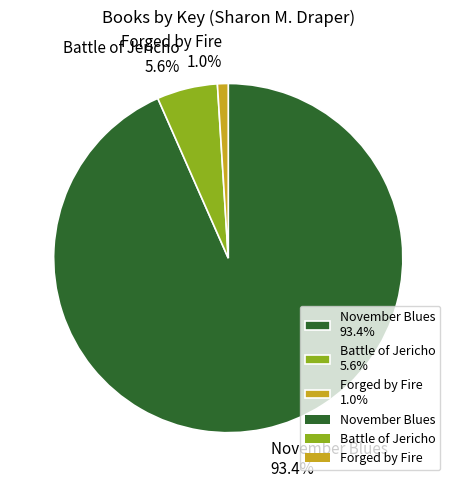

Do Battle of Jericho and November Blues together represent more than half of the pie?

Yes